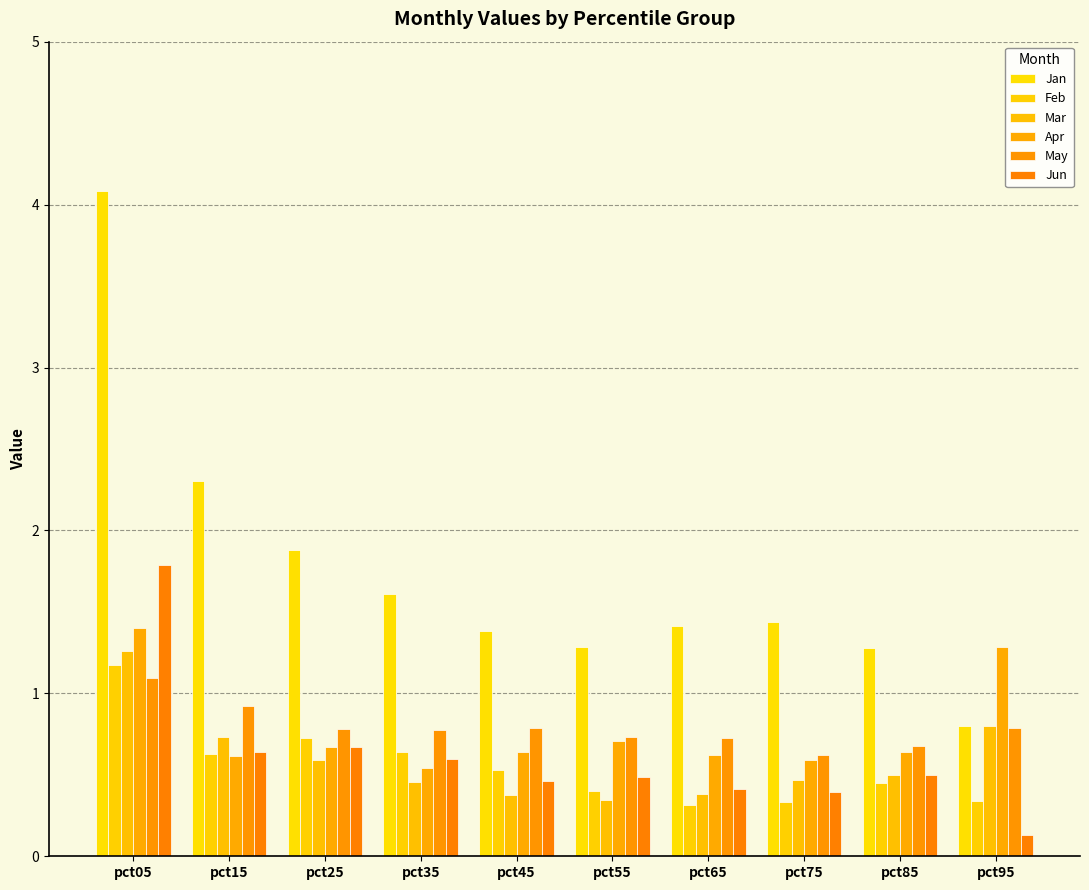

Reading left to right, extract all data points from this chart.

Jan: 4.1	2.3	1.9	1.6	1.4	1.3	1.4	1.4	1.3	0.8
Feb: 1.2	0.6	0.7	0.6	0.5	0.4	0.3	0.3	0.5	0.3
Mar: 1.3	0.7	0.6	0.5	0.4	0.3	0.4	0.5	0.5	0.8
Apr: 1.4	0.6	0.7	0.5	0.6	0.7	0.6	0.6	0.6	1.3
May: 1.1	0.9	0.8	0.8	0.8	0.7	0.7	0.6	0.7	0.8
Jun: 1.8	0.6	0.7	0.6	0.5	0.5	0.4	0.4	0.5	0.1